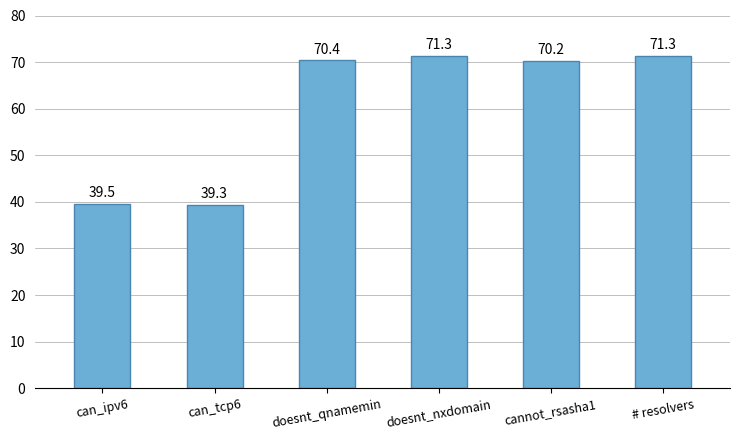

What is the difference between the maximum and minimum values?

32.0